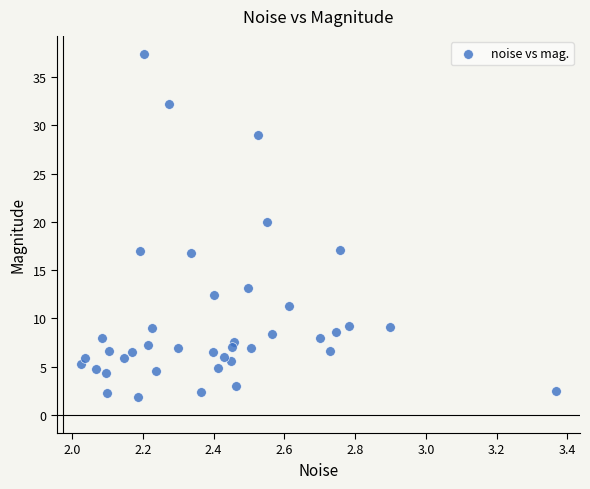

What Y value in the scatter plot is closest to 19?

19.9